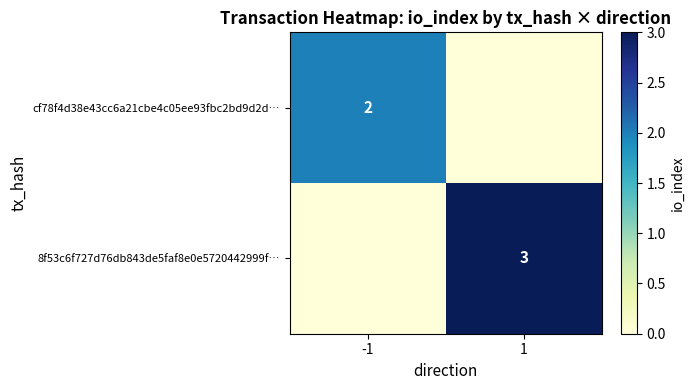

The value of cf78f4d38e43cc6a21cbe4c05ee93fbc2bd9d2d… at -1 is 3. True or false?

False